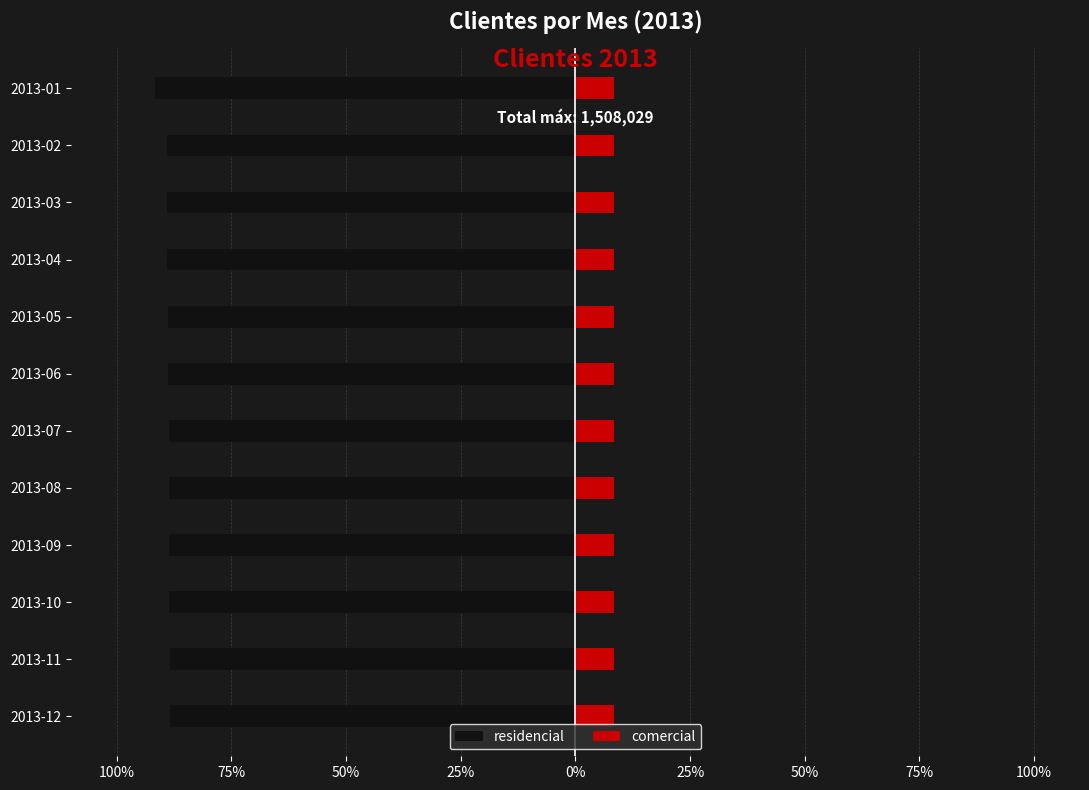

Which series has the largest range (max minus min)?

residencial